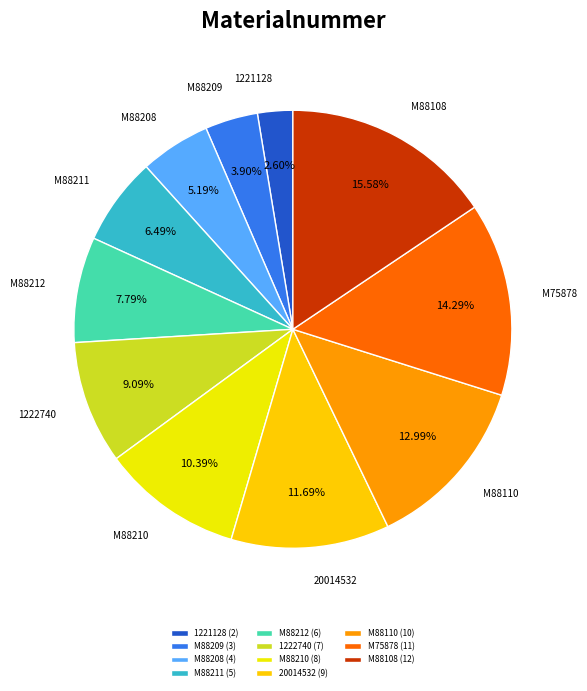

To the nearest percent, what is the difference between the M88108 and M88208 slice percentages?

10%